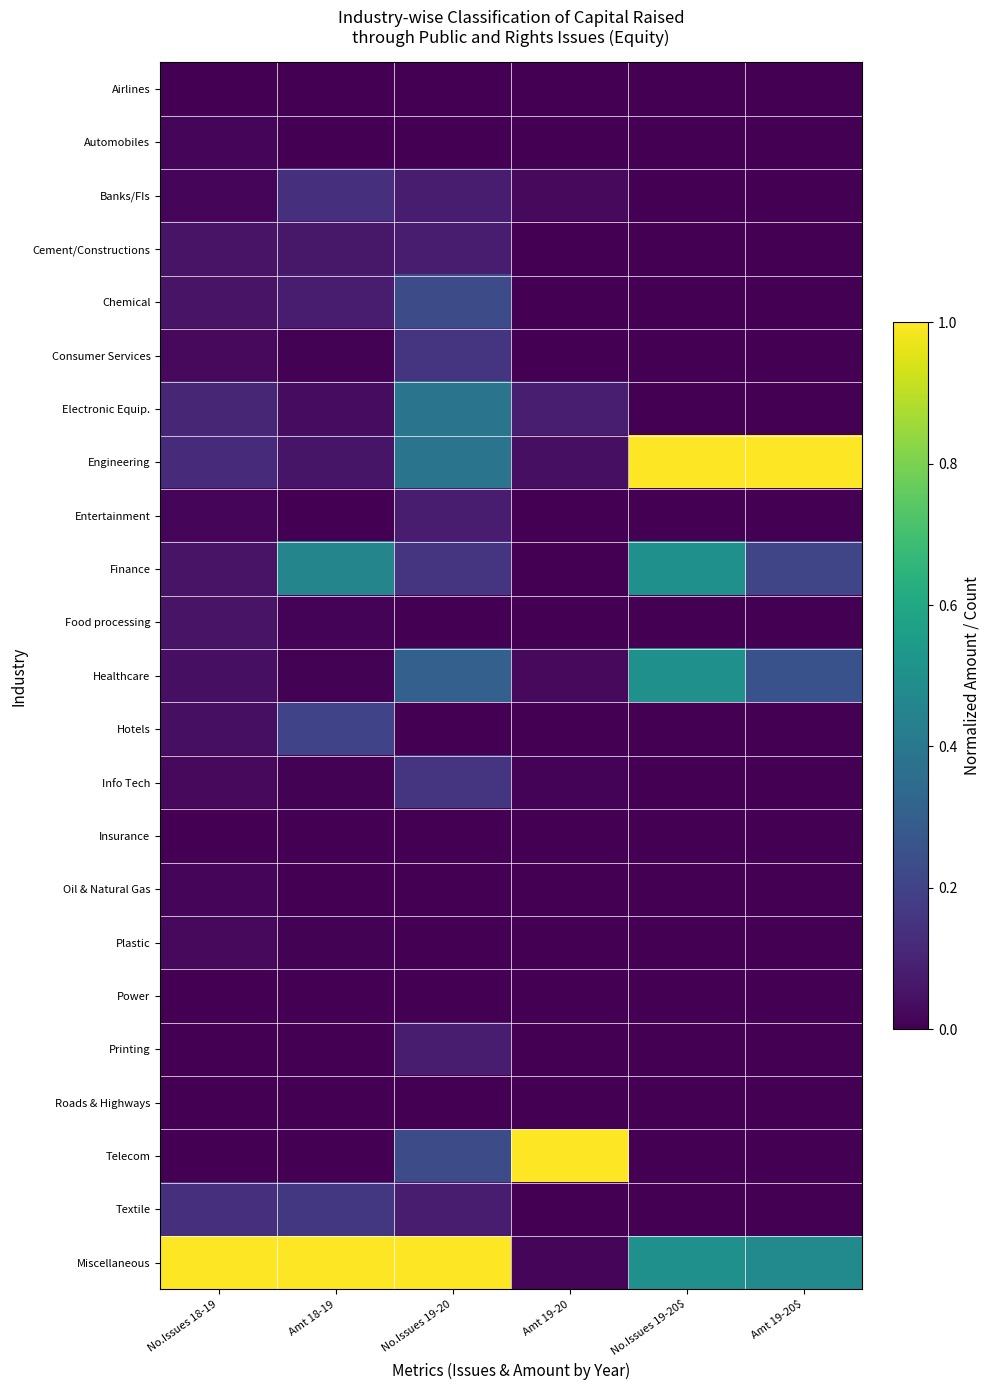

Reading left to right, extract all data points from this chart.

Airlines: No.Issues 18-19=0.0	Amt 18-19=0.0	No.Issues 19-20=0.0	Amt 19-20=0.0	No.Issues 19-20$=0.0	Amt 19-20$=0.0
Automobiles: No.Issues 18-19=0.0	Amt 18-19=0.0	No.Issues 19-20=0.0	Amt 19-20=0.0	No.Issues 19-20$=0.0	Amt 19-20$=0.0
Banks/FIs: No.Issues 18-19=0.0	Amt 18-19=0.1	No.Issues 19-20=0.1	Amt 19-20=0.0	No.Issues 19-20$=0.0	Amt 19-20$=0.0
Cement/Constructions: No.Issues 18-19=0.1	Amt 18-19=0.1	No.Issues 19-20=0.1	Amt 19-20=0.0	No.Issues 19-20$=0.0	Amt 19-20$=0.0
Chemical: No.Issues 18-19=0.1	Amt 18-19=0.1	No.Issues 19-20=0.2	Amt 19-20=0.0	No.Issues 19-20$=0.0	Amt 19-20$=0.0
Consumer Services: No.Issues 18-19=0.0	Amt 18-19=0.0	No.Issues 19-20=0.2	Amt 19-20=0.0	No.Issues 19-20$=0.0	Amt 19-20$=0.0
Electronic Equip.: No.Issues 18-19=0.1	Amt 18-19=0.0	No.Issues 19-20=0.4	Amt 19-20=0.1	No.Issues 19-20$=0.0	Amt 19-20$=0.0
Engineering: No.Issues 18-19=0.1	Amt 18-19=0.1	No.Issues 19-20=0.4	Amt 19-20=0.0	No.Issues 19-20$=1.0	Amt 19-20$=1.0
Entertainment: No.Issues 18-19=0.0	Amt 18-19=0.0	No.Issues 19-20=0.1	Amt 19-20=0.0	No.Issues 19-20$=0.0	Amt 19-20$=0.0
Finance: No.Issues 18-19=0.1	Amt 18-19=0.5	No.Issues 19-20=0.2	Amt 19-20=0.0	No.Issues 19-20$=0.5	Amt 19-20$=0.2
Food processing: No.Issues 18-19=0.1	Amt 18-19=0.0	No.Issues 19-20=0.0	Amt 19-20=0.0	No.Issues 19-20$=0.0	Amt 19-20$=0.0
Healthcare: No.Issues 18-19=0.0	Amt 18-19=0.0	No.Issues 19-20=0.3	Amt 19-20=0.0	No.Issues 19-20$=0.5	Amt 19-20$=0.3
Hotels: No.Issues 18-19=0.0	Amt 18-19=0.2	No.Issues 19-20=0.0	Amt 19-20=0.0	No.Issues 19-20$=0.0	Amt 19-20$=0.0
Info Tech: No.Issues 18-19=0.0	Amt 18-19=0.0	No.Issues 19-20=0.2	Amt 19-20=0.0	No.Issues 19-20$=0.0	Amt 19-20$=0.0
Insurance: No.Issues 18-19=0.0	Amt 18-19=0.0	No.Issues 19-20=0.0	Amt 19-20=0.0	No.Issues 19-20$=0.0	Amt 19-20$=0.0
Oil & Natural Gas: No.Issues 18-19=0.0	Amt 18-19=0.0	No.Issues 19-20=0.0	Amt 19-20=0.0	No.Issues 19-20$=0.0	Amt 19-20$=0.0
Plastic: No.Issues 18-19=0.0	Amt 18-19=0.0	No.Issues 19-20=0.0	Amt 19-20=0.0	No.Issues 19-20$=0.0	Amt 19-20$=0.0
Power: No.Issues 18-19=0.0	Amt 18-19=0.0	No.Issues 19-20=0.0	Amt 19-20=0.0	No.Issues 19-20$=0.0	Amt 19-20$=0.0
Printing: No.Issues 18-19=0.0	Amt 18-19=0.0	No.Issues 19-20=0.1	Amt 19-20=0.0	No.Issues 19-20$=0.0	Amt 19-20$=0.0
Roads & Highways: No.Issues 18-19=0.0	Amt 18-19=0.0	No.Issues 19-20=0.0	Amt 19-20=0.0	No.Issues 19-20$=0.0	Amt 19-20$=0.0
Telecom: No.Issues 18-19=0.0	Amt 18-19=0.0	No.Issues 19-20=0.2	Amt 19-20=1.0	No.Issues 19-20$=0.0	Amt 19-20$=0.0
Textile: No.Issues 18-19=0.1	Amt 18-19=0.2	No.Issues 19-20=0.1	Amt 19-20=0.0	No.Issues 19-20$=0.0	Amt 19-20$=0.0
Miscellaneous: No.Issues 18-19=1.0	Amt 18-19=1.0	No.Issues 19-20=1.0	Amt 19-20=0.0	No.Issues 19-20$=0.5	Amt 19-20$=0.5